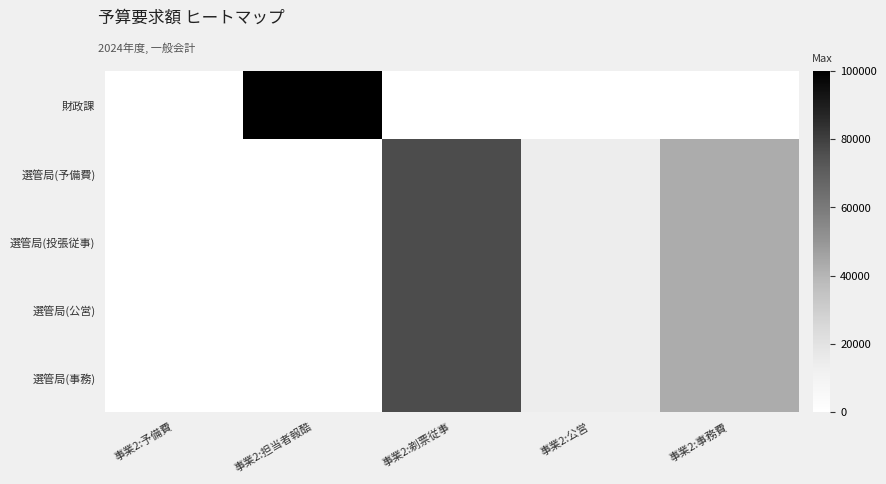

Reading left to right, what are all the values shown in this chart?

財政課: 事業2:予備費=0	事業2:担当者報酷=100000	事業2:剃票従事=0	事業2:公営=0	事業2:事務費=0
選管局(予備費): 事業2:予備費=0	事業2:担当者報酷=0	事業2:剃票従事=76365	事業2:公営=13775	事業2:事務費=42860
選管局(投張従事): 事業2:予備費=0	事業2:担当者報酷=0	事業2:剃票従事=76365	事業2:公営=13775	事業2:事務費=42860
選管局(公営): 事業2:予備費=0	事業2:担当者報酷=0	事業2:剃票従事=76365	事業2:公営=13775	事業2:事務費=42860
選管局(事務): 事業2:予備費=0	事業2:担当者報酷=0	事業2:剃票従事=76365	事業2:公営=13775	事業2:事務費=42860